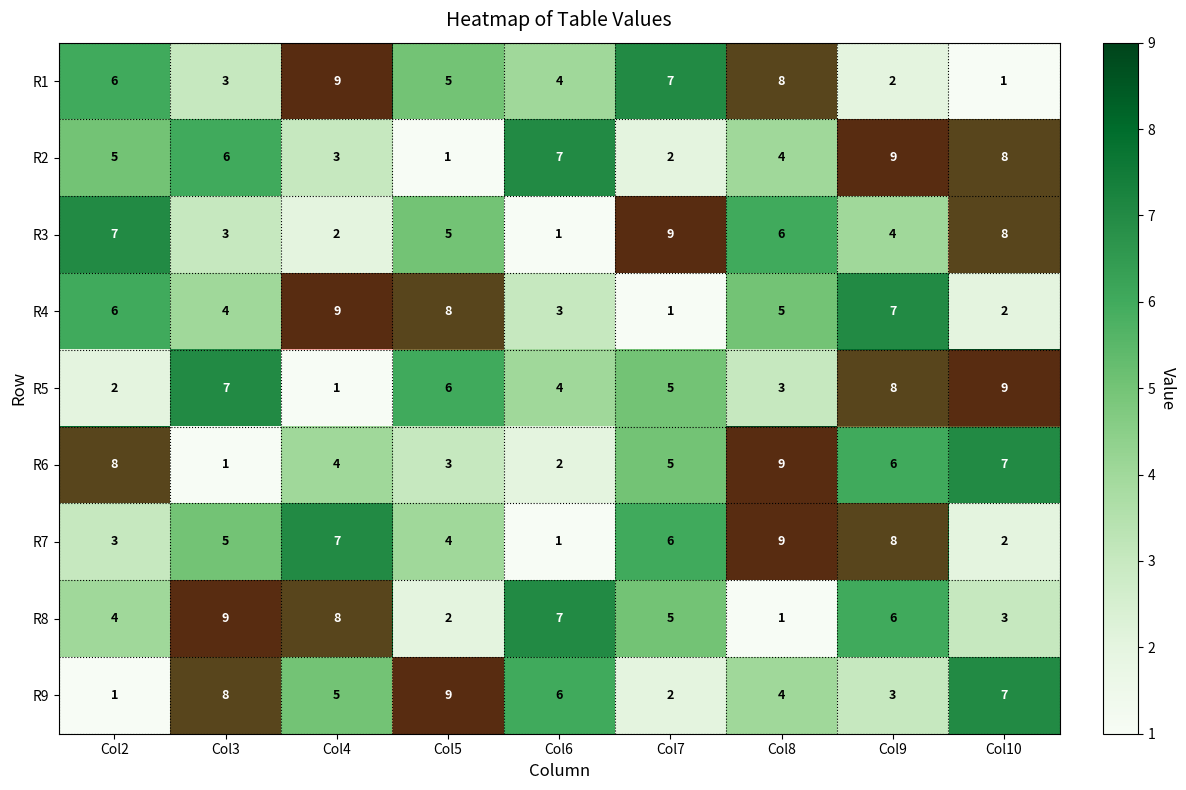

Which category has the highest value in the R6 series?

Col8